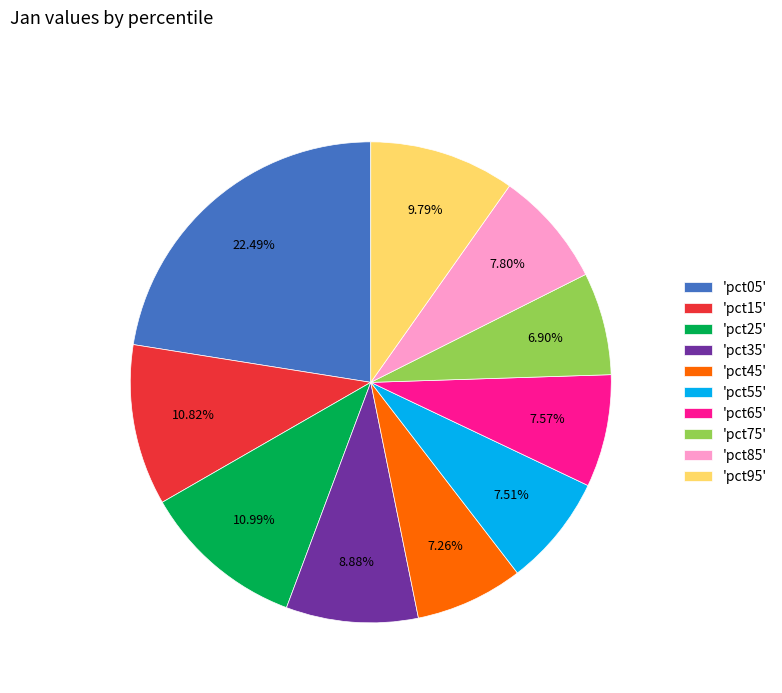

Is 'pct35' the majority of the pie?

No